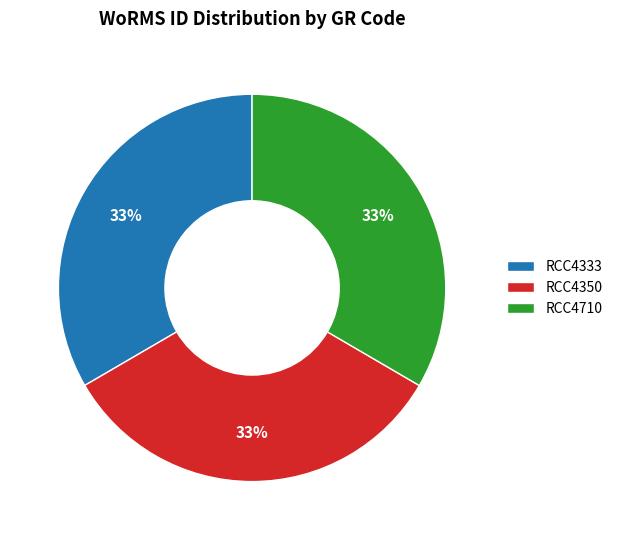

Is it true that RCC4350 is 33% of the pie?

True